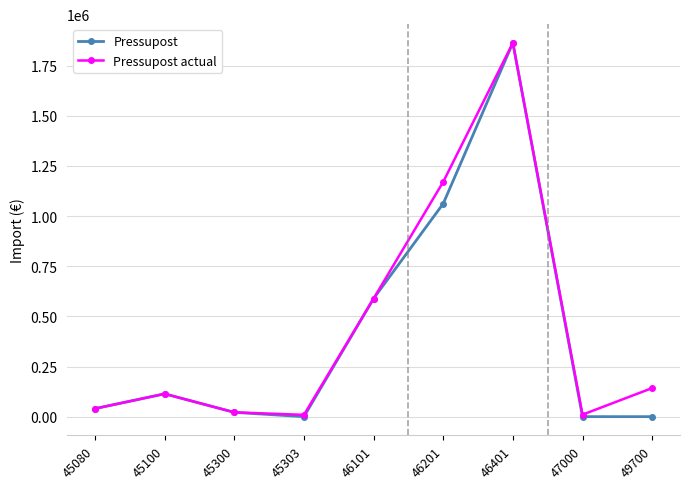

At which category is the sum across all series the highest?

46401